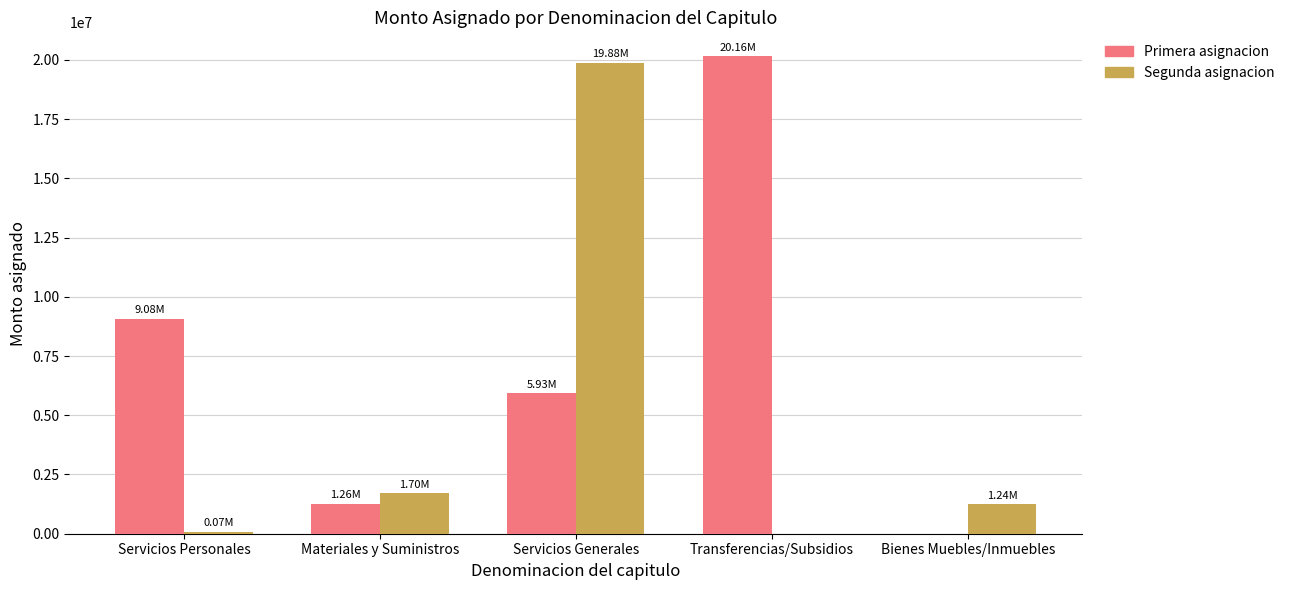

At which category is the sum across all series the highest?

Servicios Generales